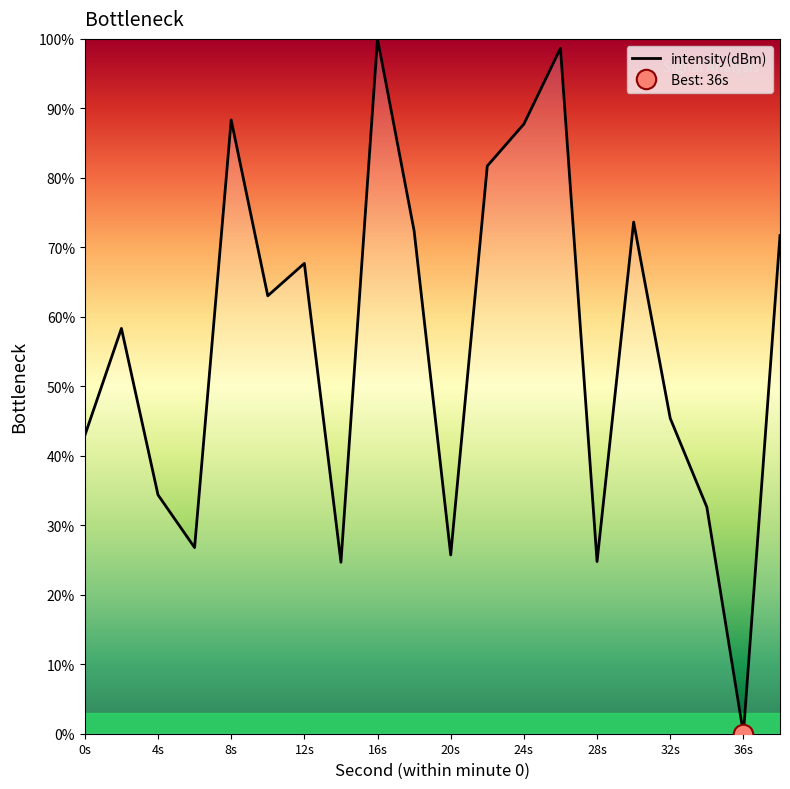

At which category does the data reach its first local valley?

6